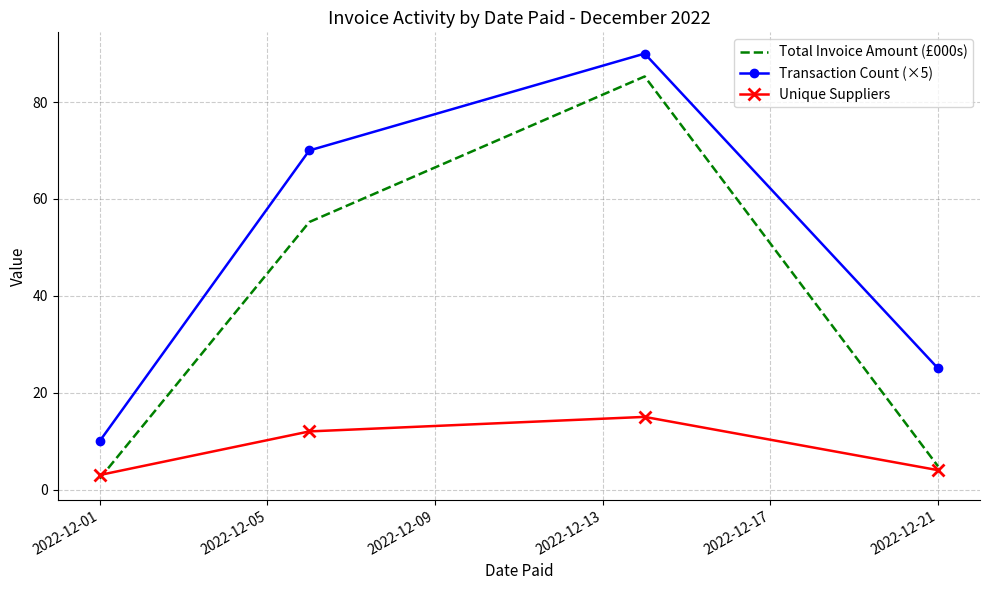

Which series has the widest spread of values?

Total Invoice Amount (£000s)